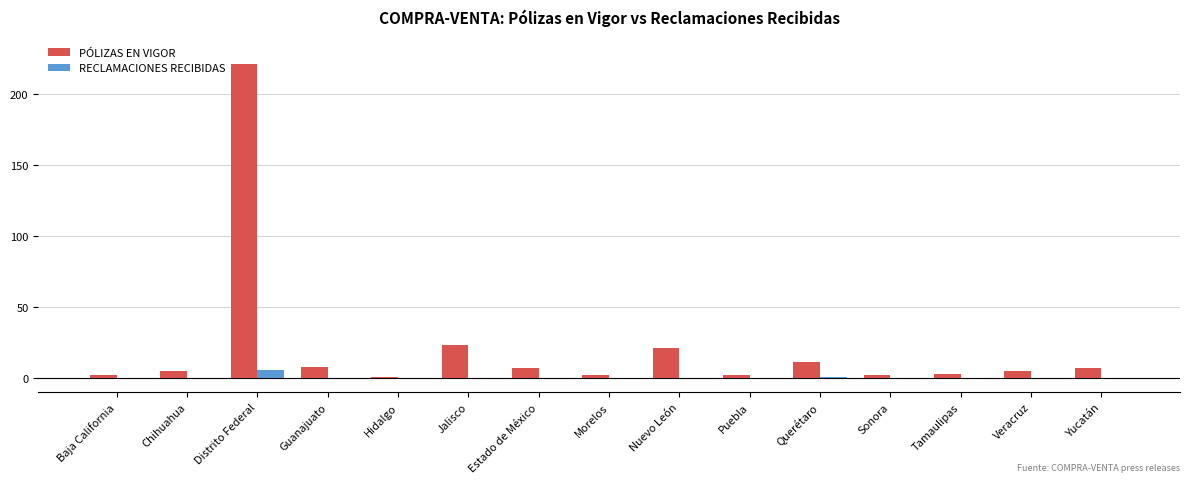

How many distinct data groups are displayed?

2